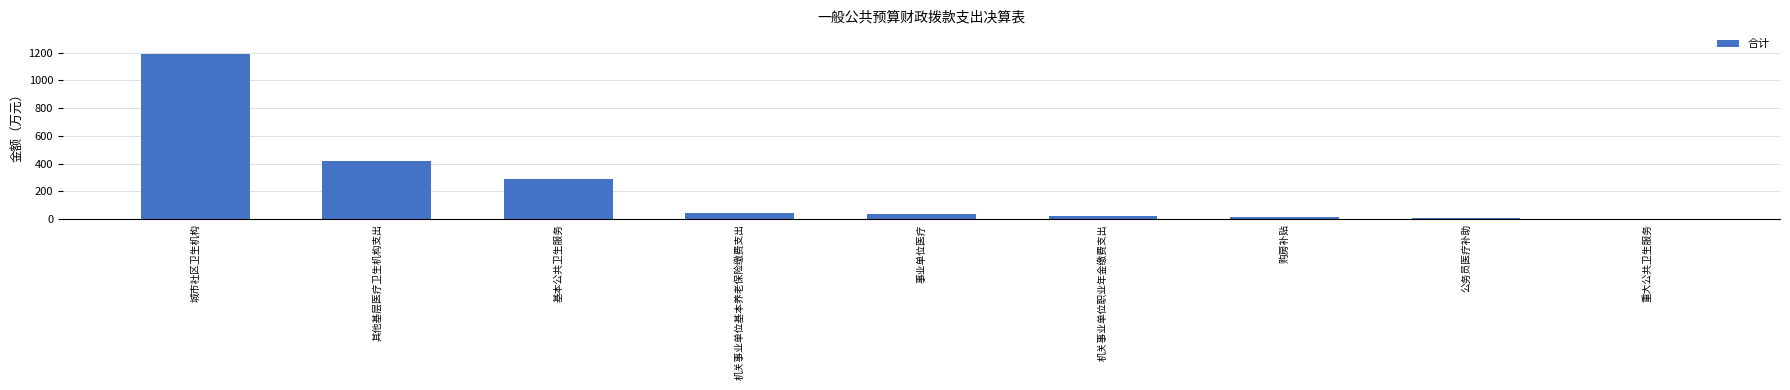

What is the maximum value shown in the chart?

1189.7